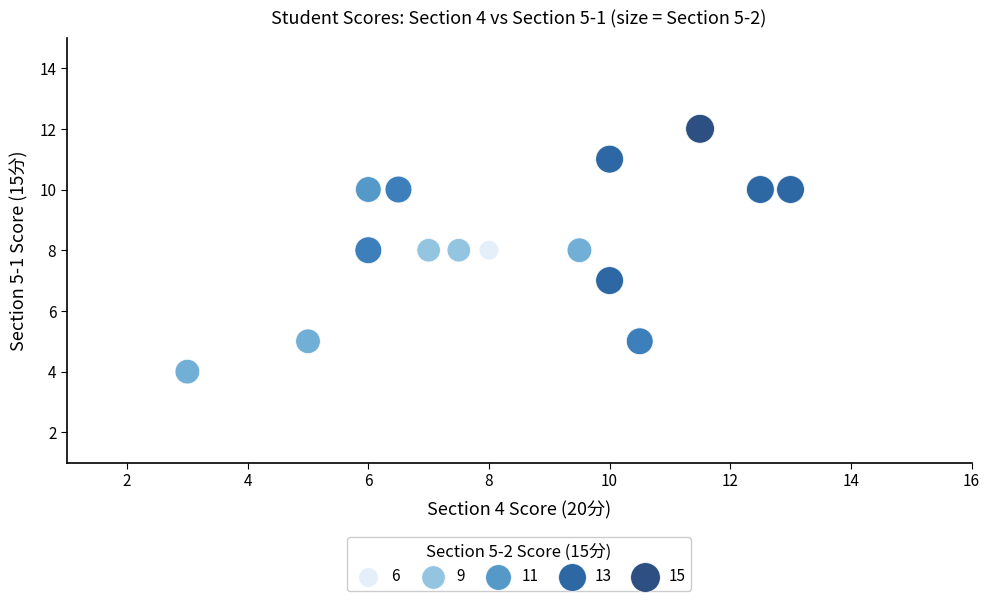

What is the range of Y values (max minus min)?

8